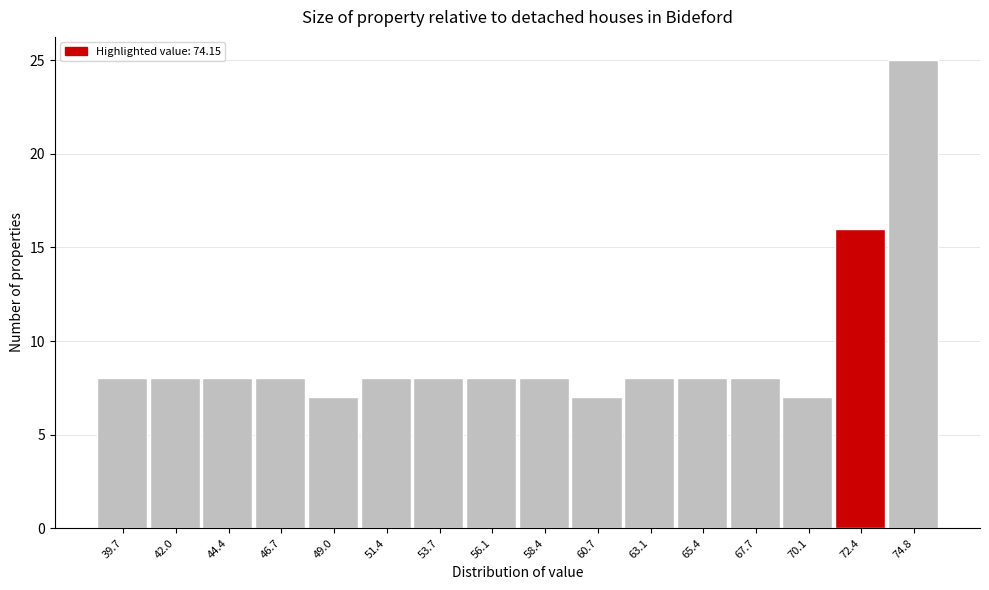

Reading left to right, list all the values displayed in this chart.

39.7=8	42.0=8	44.4=8	46.7=8	49.0=7	51.4=8	53.7=8	56.1=8	58.4=8	60.7=7	63.1=8	65.4=8	67.7=8	70.1=7	72.4=16	74.8=25